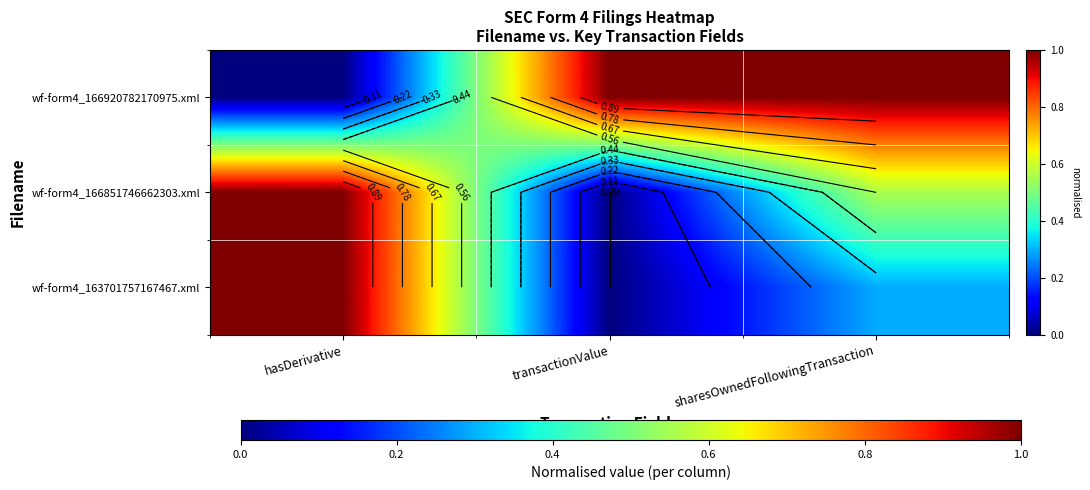

Where is wf-form4_166851746662303.xml nearest to the value 0?

transactionValue